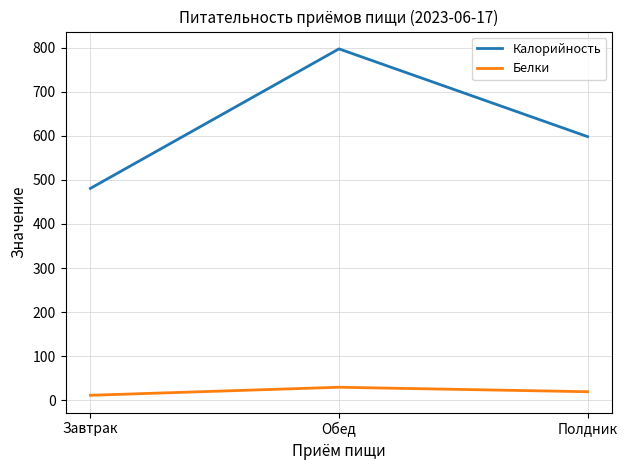

Reading left to right, list all the values displayed in this chart.

Калорийность: 480.7	797.1	598.1
Белки: 11.5	29.8	19.6